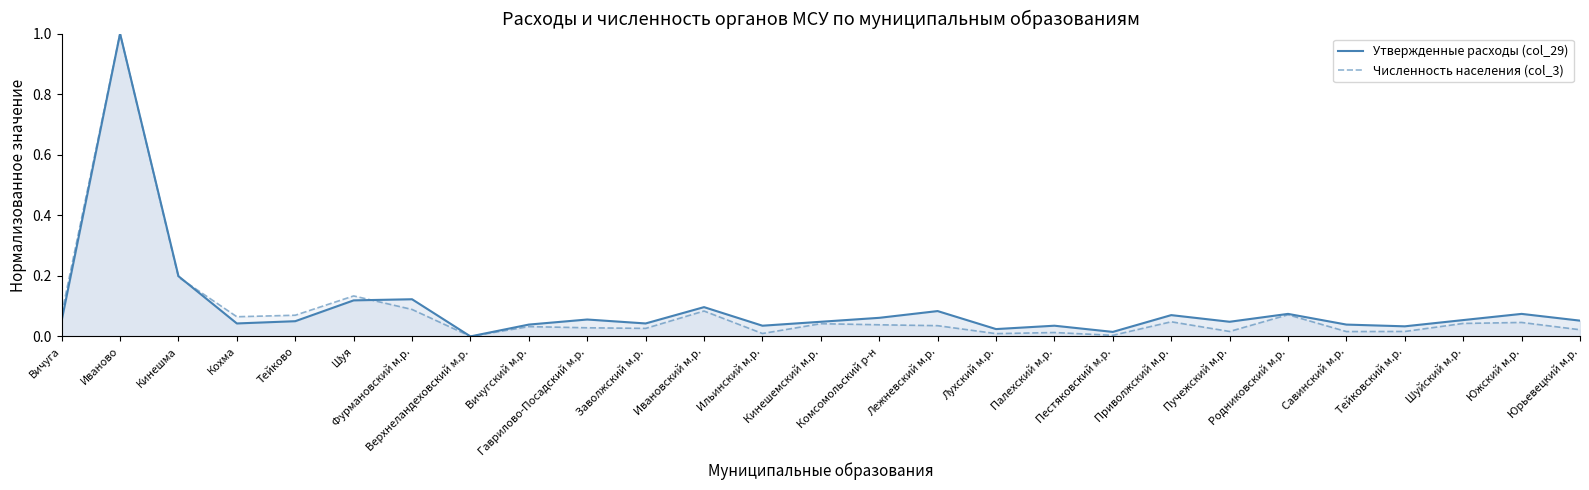

Is the value of Численность населения (col_3) at Лежневский м.р. greater than the value of Утвержденные расходы (col_29) at Ильинский м.р.?

Yes